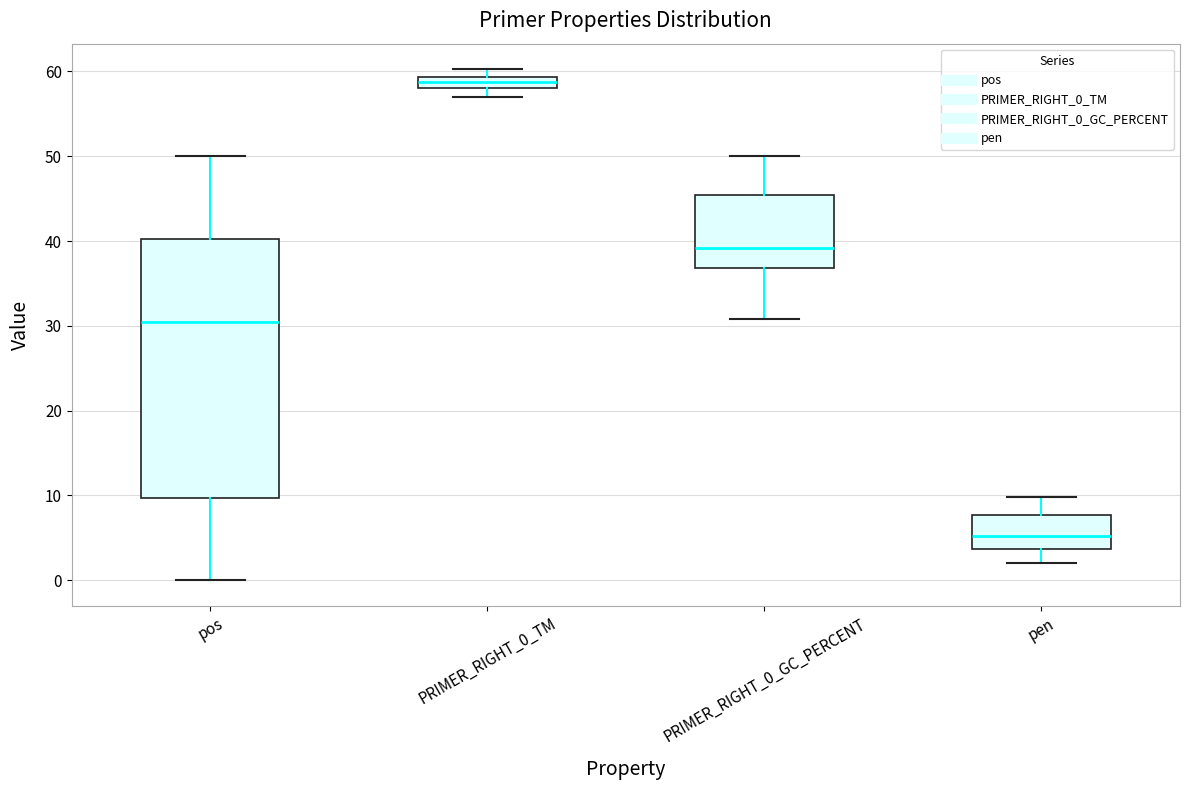

Which box has the highest median line?

PRIMER_RIGHT_0_TM